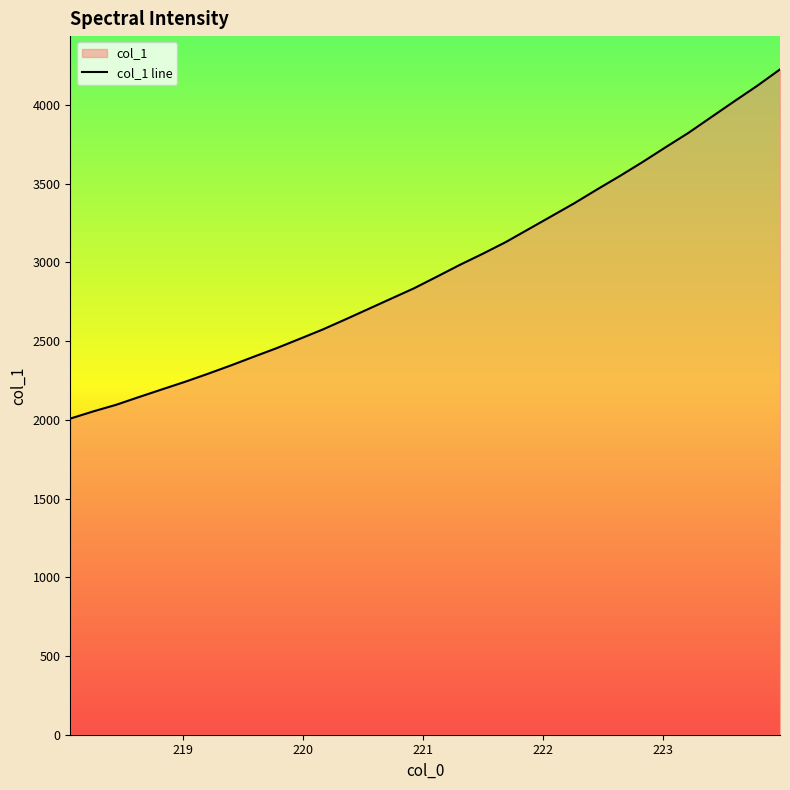

What is the smallest value displayed?

2008.4